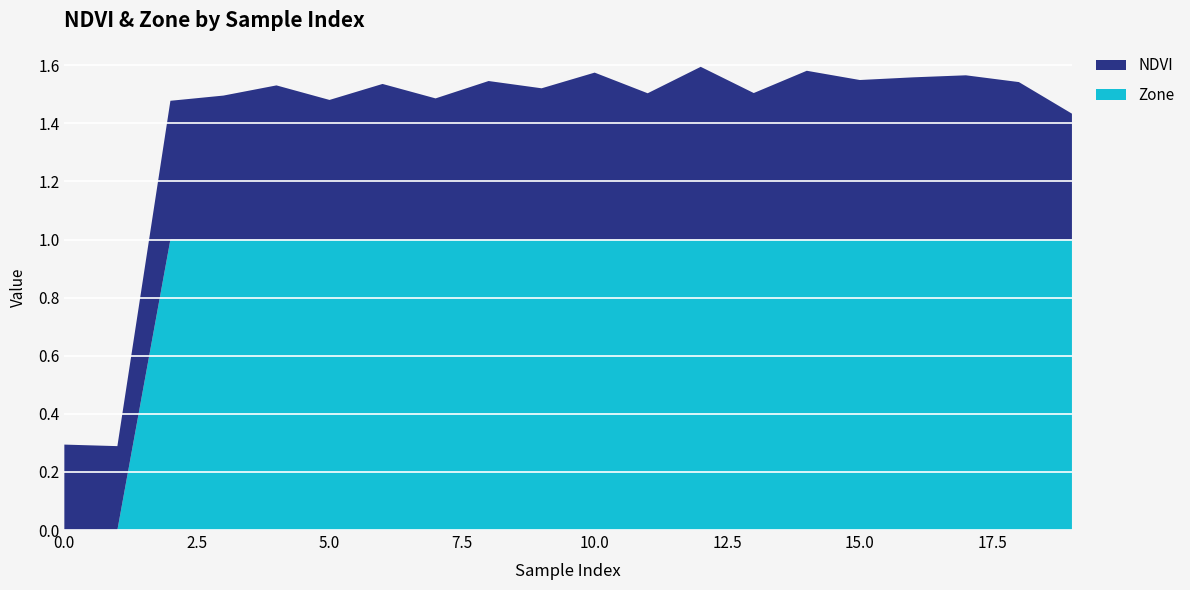

Reading left to right, list all the values displayed in this chart.

Zone: 0.0	0.0	1.0	1.0	1.0	1.0	1.0	1.0	1.0	1.0	1.0	1.0	1.0	1.0	1.0	1.0	1.0	1.0	1.0	1.0
NDVI: 0.3	0.3	0.5	0.5	0.5	0.5	0.5	0.5	0.5	0.5	0.6	0.5	0.6	0.5	0.6	0.5	0.6	0.6	0.5	0.4